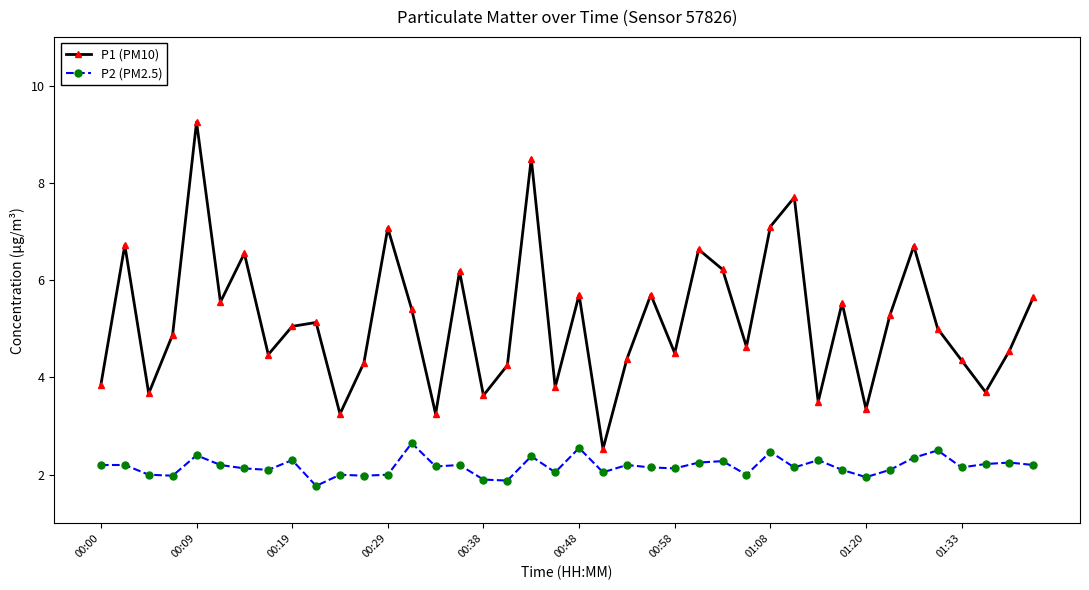

What is the sum of all P2 (PM2.5) values?

86.8